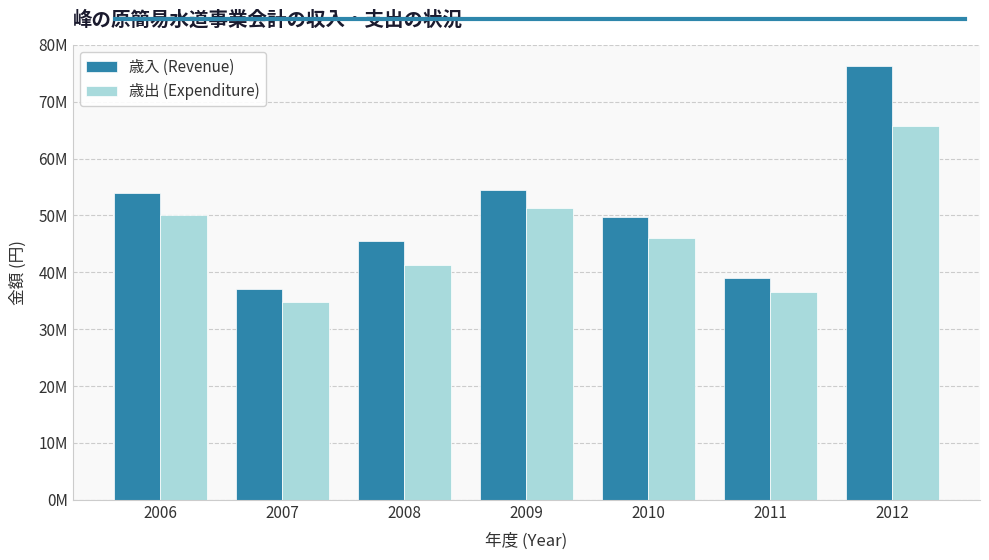

Where is 歳入 (Revenue) nearest to the value 56615014?

2009